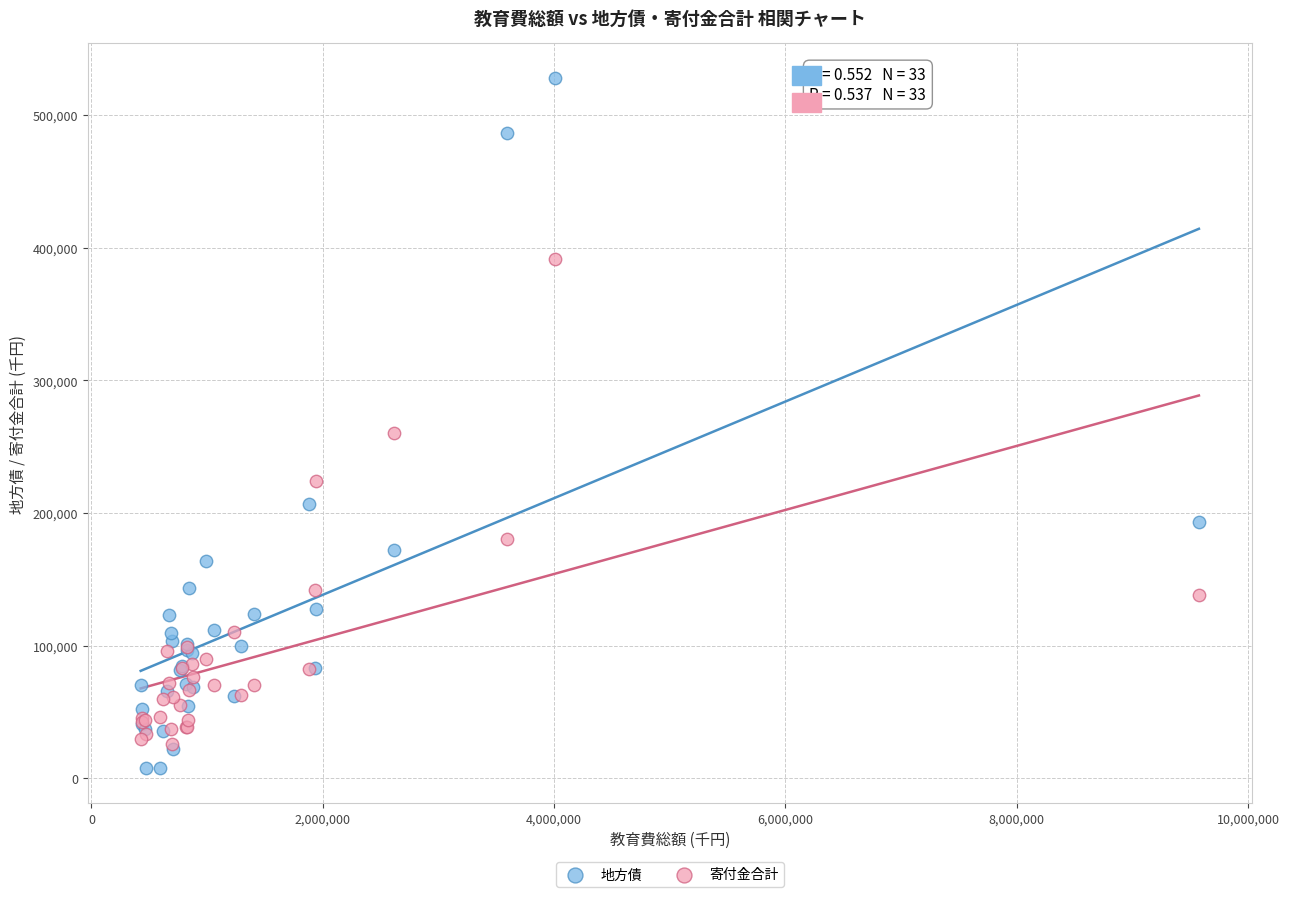

What are all the series names shown in the legend?

地方債, 寄付金合計